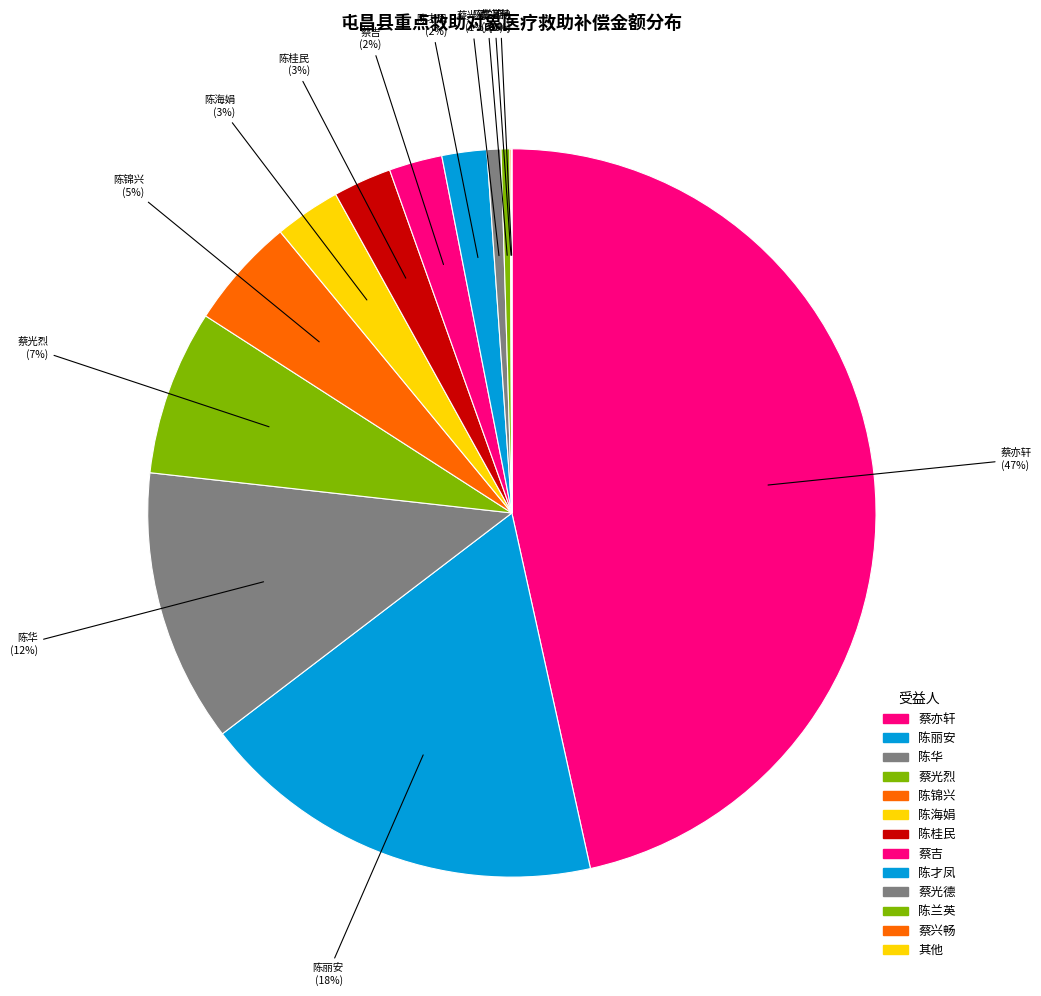

True or false: 蔡光德 accounts for 1% of the total.

True